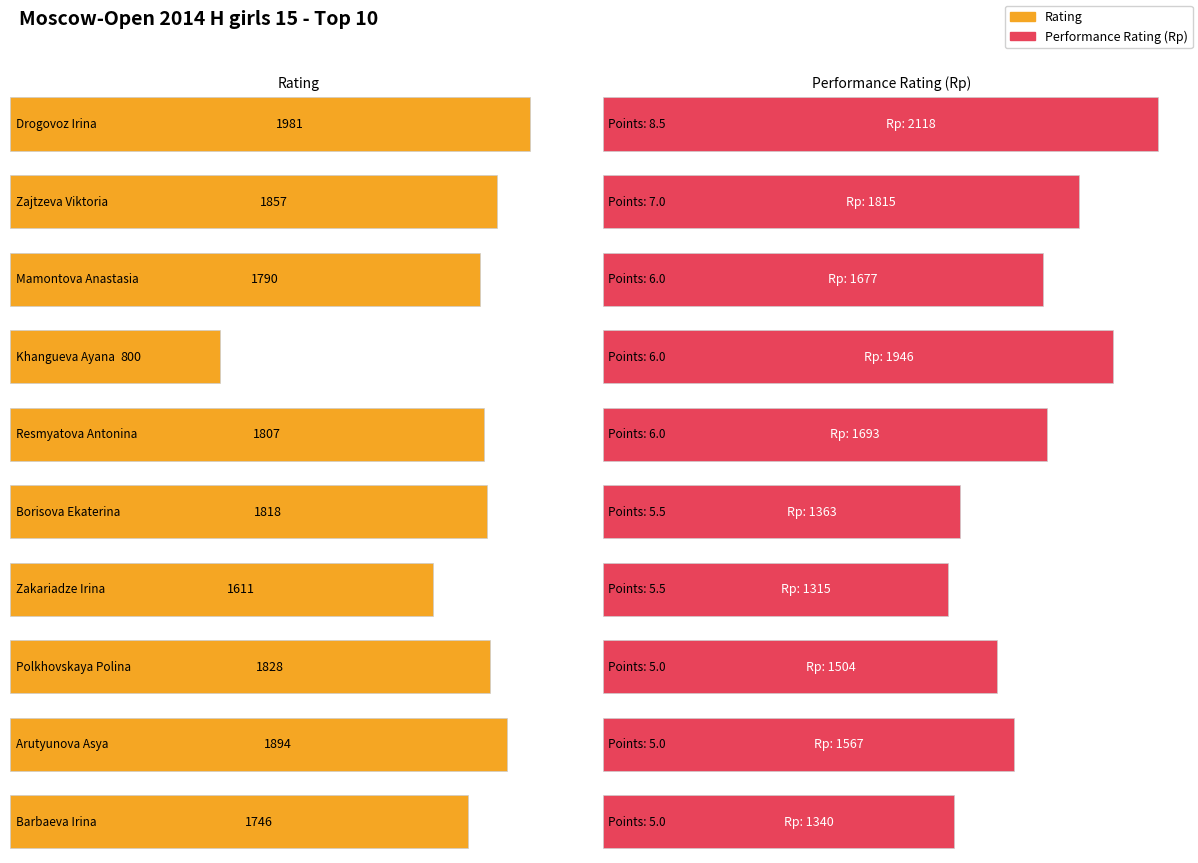

Reading left to right, list all the values displayed in this chart.

Points: 8.5	7.0	6.0	6.0	6.0	5.5	5.5	5.0	5.0	5.0
Rating: 1981.0	1857.0	1790.0	800.0	1807.0	1818.0	1611.0	1828.0	1894.0	1746.0
Rp: 2118.0	1815.0	1677.0	1946.0	1693.0	1363.0	1315.0	1504.0	1567.0	1340.0